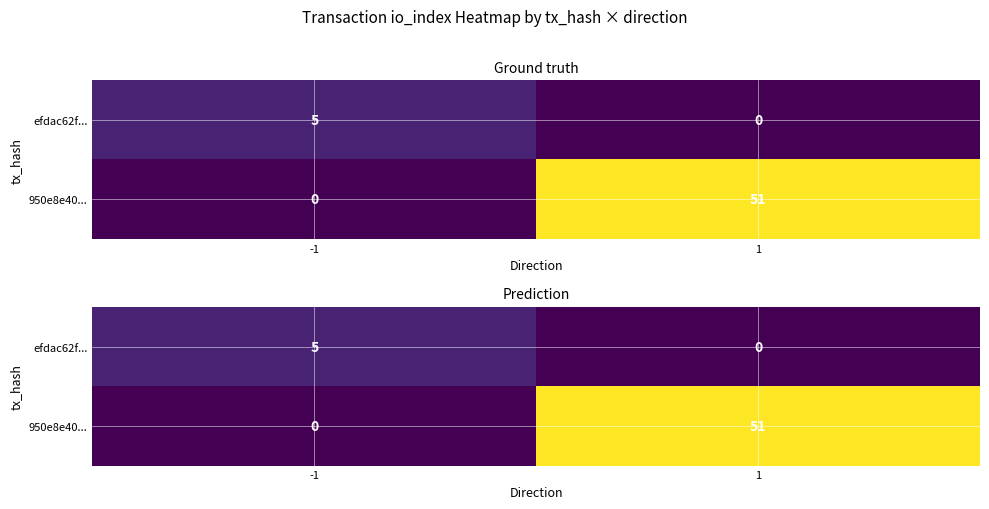

What is the spread (max minus min) of values at 1?

51